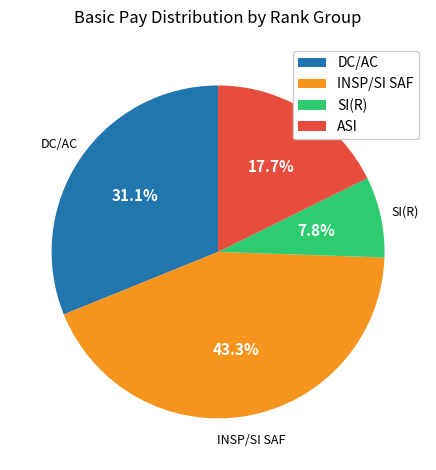

What is the largest slice in the pie chart?

INSP/SI SAF